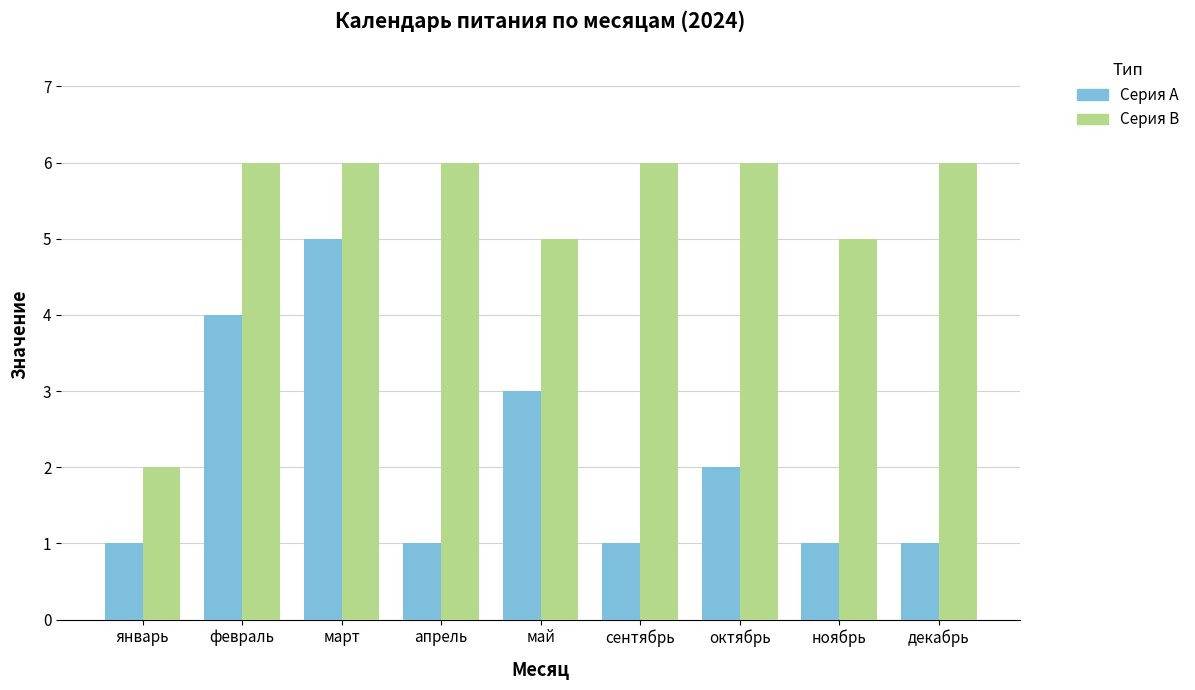

What position from the left is октябрь?

7